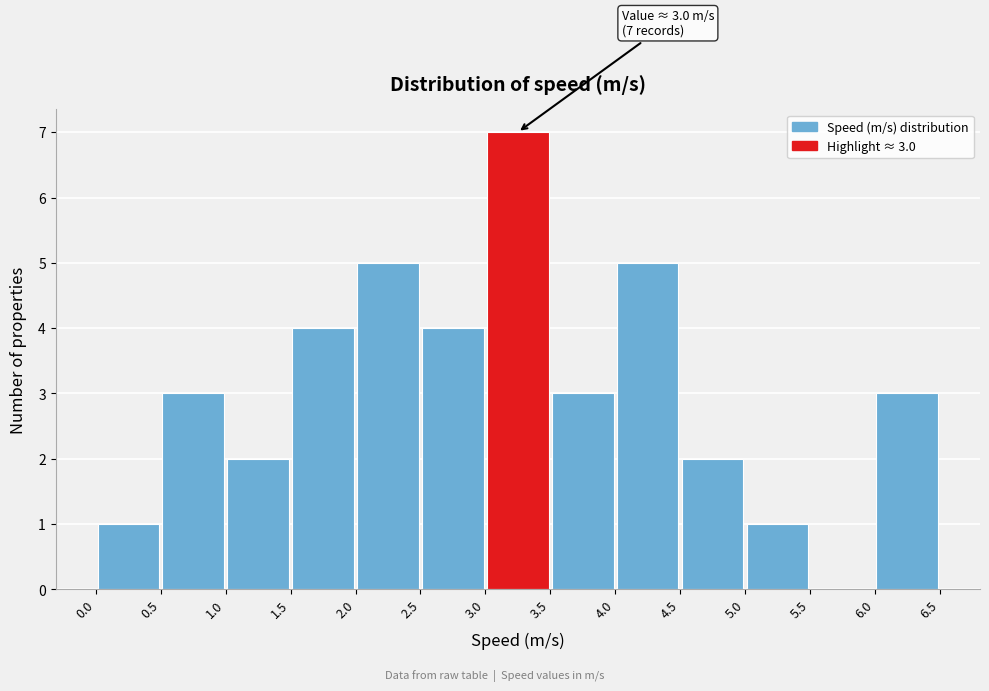

Which range on the x-axis has the tallest bar?

3.0 to 3.5